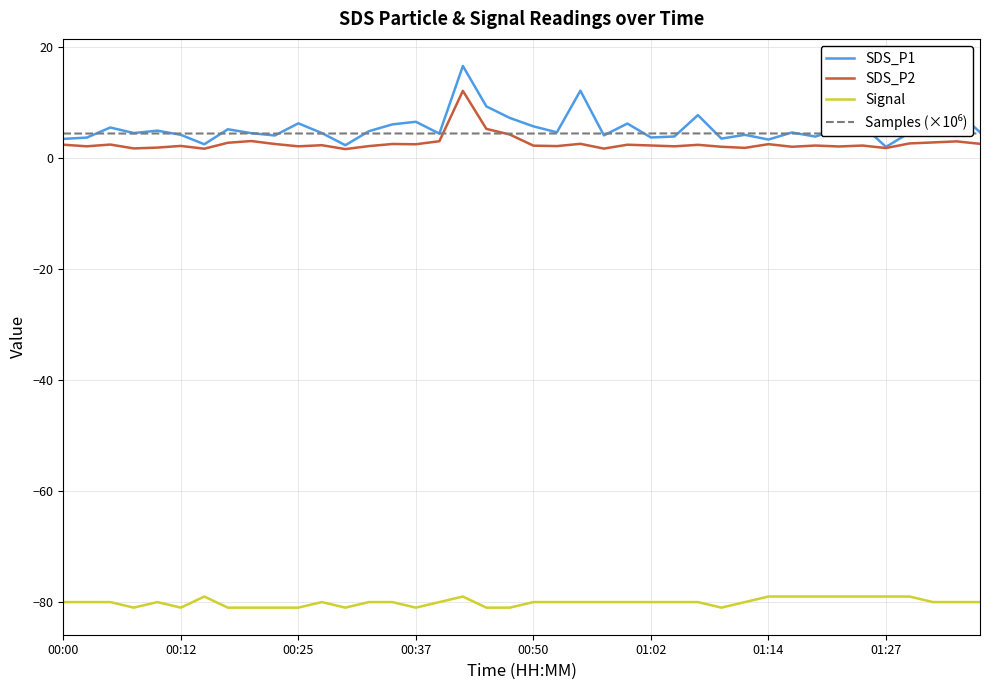

True or false: Signal and SDS_P2 cross at least once.

False